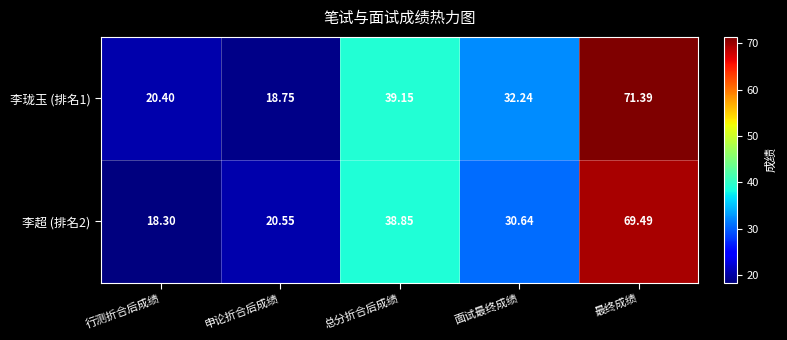

At which category is the sum across all series the highest?

最终成绩